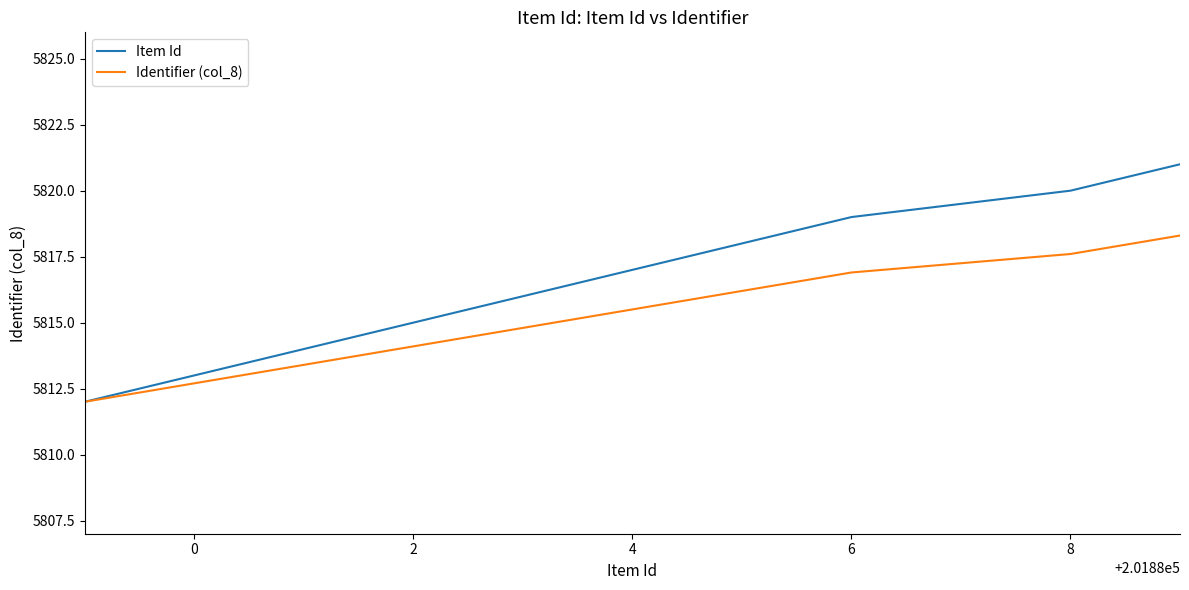

True or false: Item Id has more than 2 interior local peaks.

False